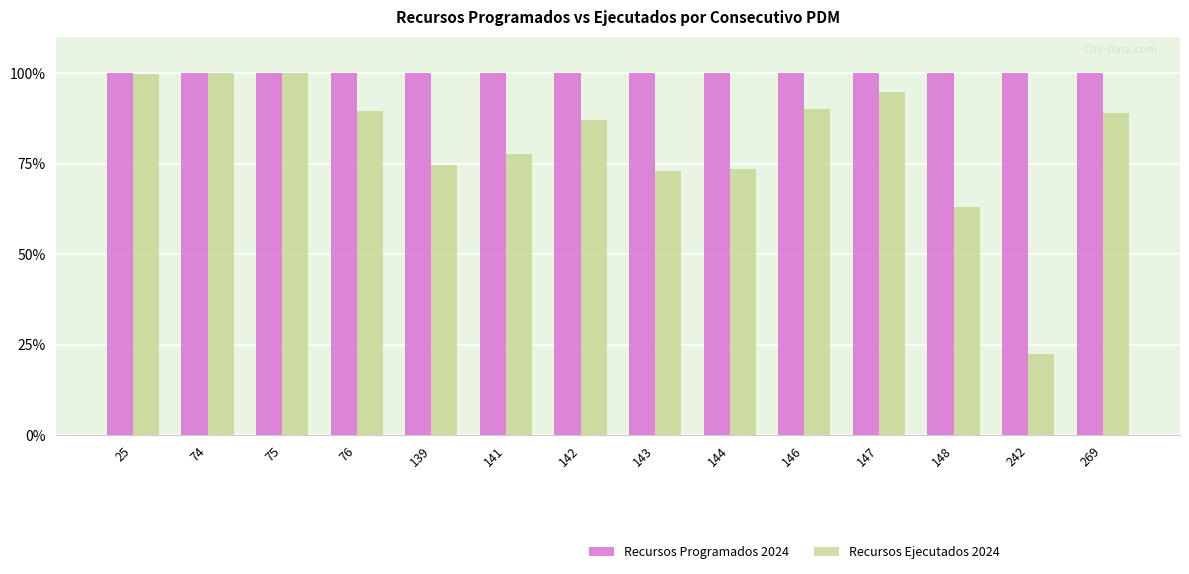

What is the minimum value for Recursos Ejecutados 2024?

22.5